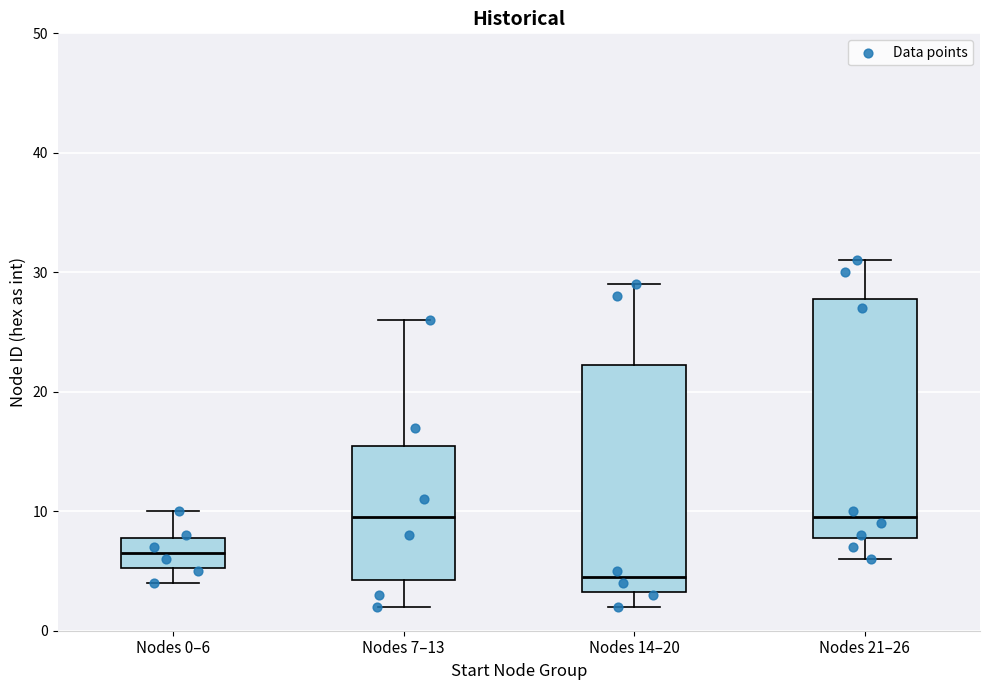

Which box's median line is the lowest?

Nodes 14–20